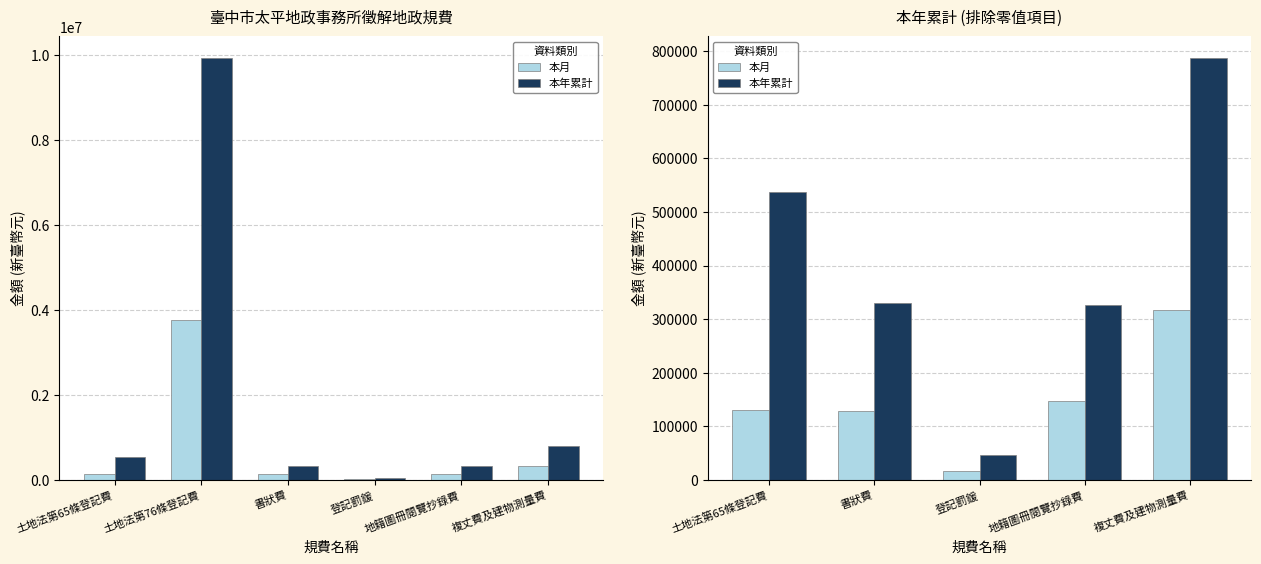

How many data points in 本年累計 are less than 330640?

2